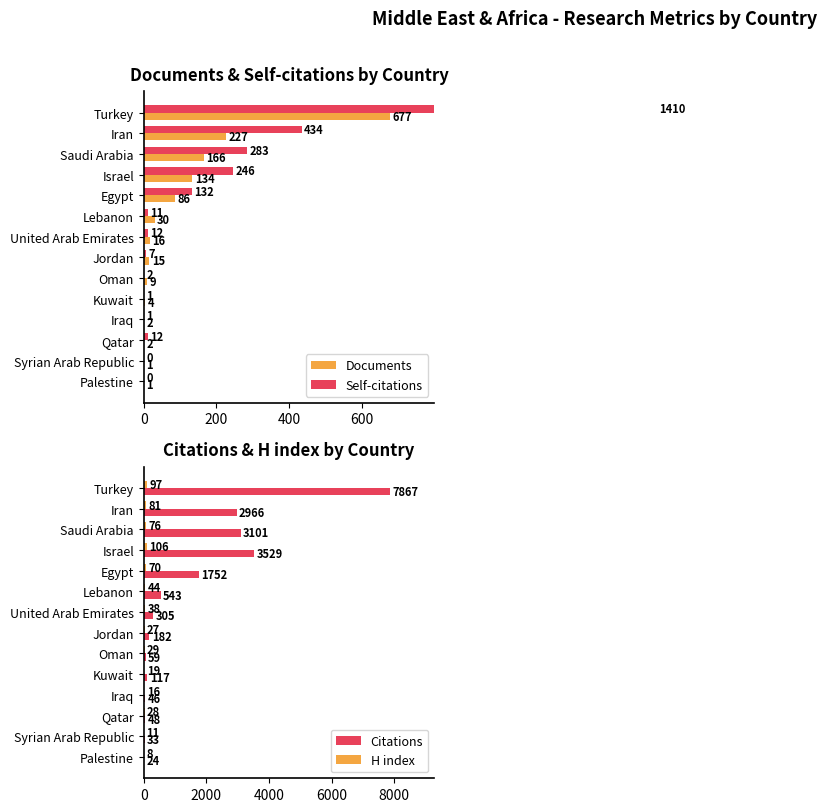

What is the sum of all Citations values?

20572